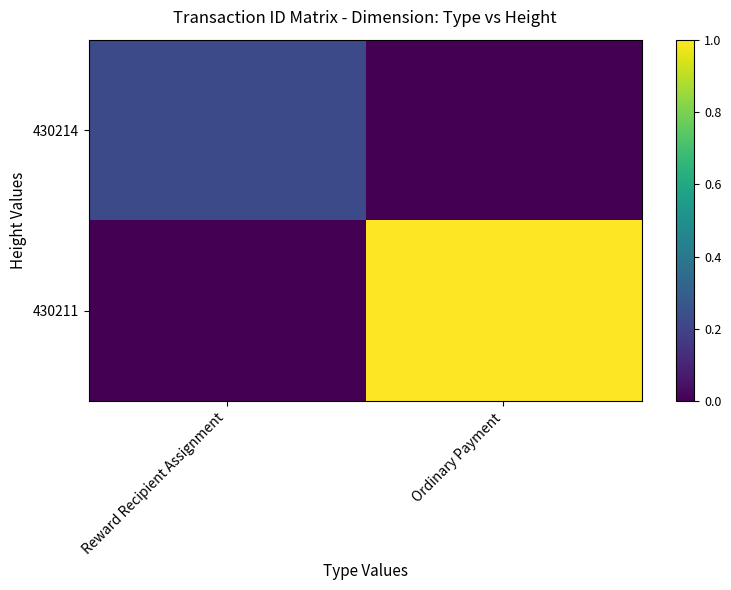

Which series has the largest range (max minus min)?

430211